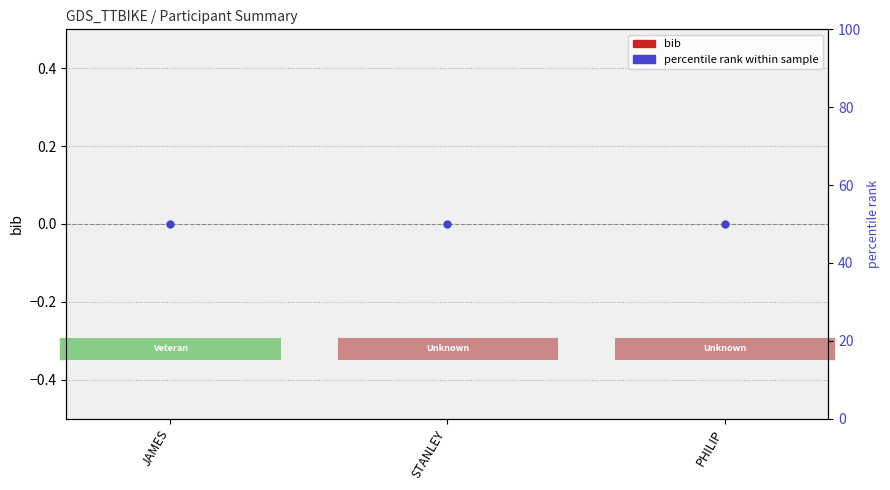

What are all the series names shown in the legend?

bib, percentile rank